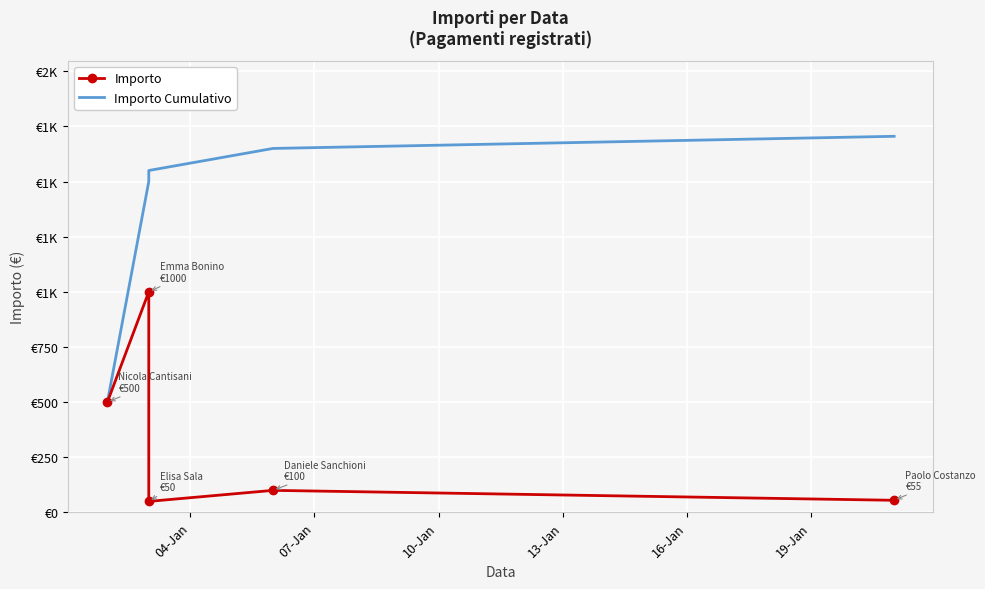

How many lines are shown in the chart?

2